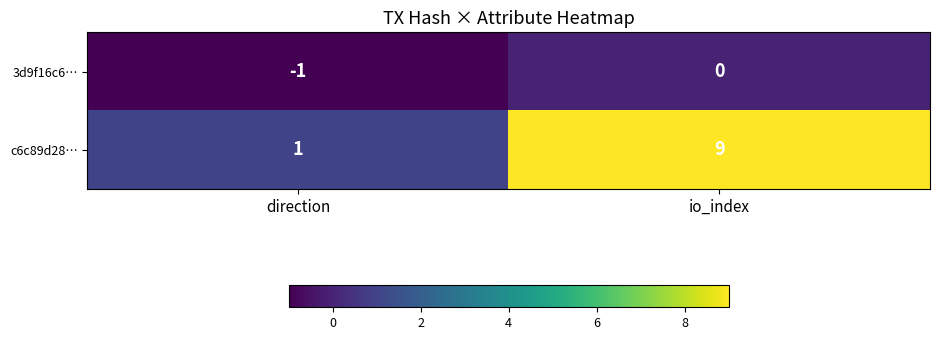

Is it true that 3d9f16c6… equals -1 at direction?

True